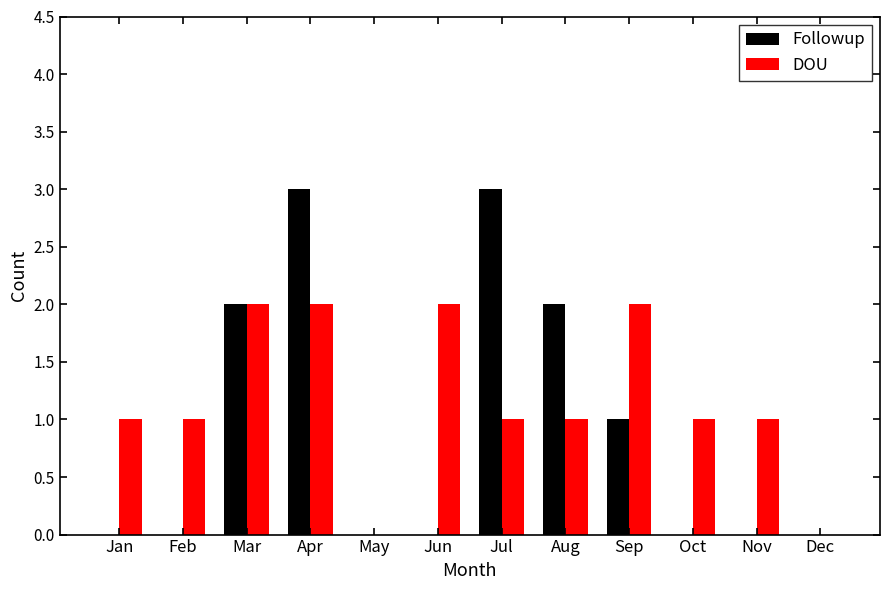

What is the sum of the DOU values at Apr and Sep?

4